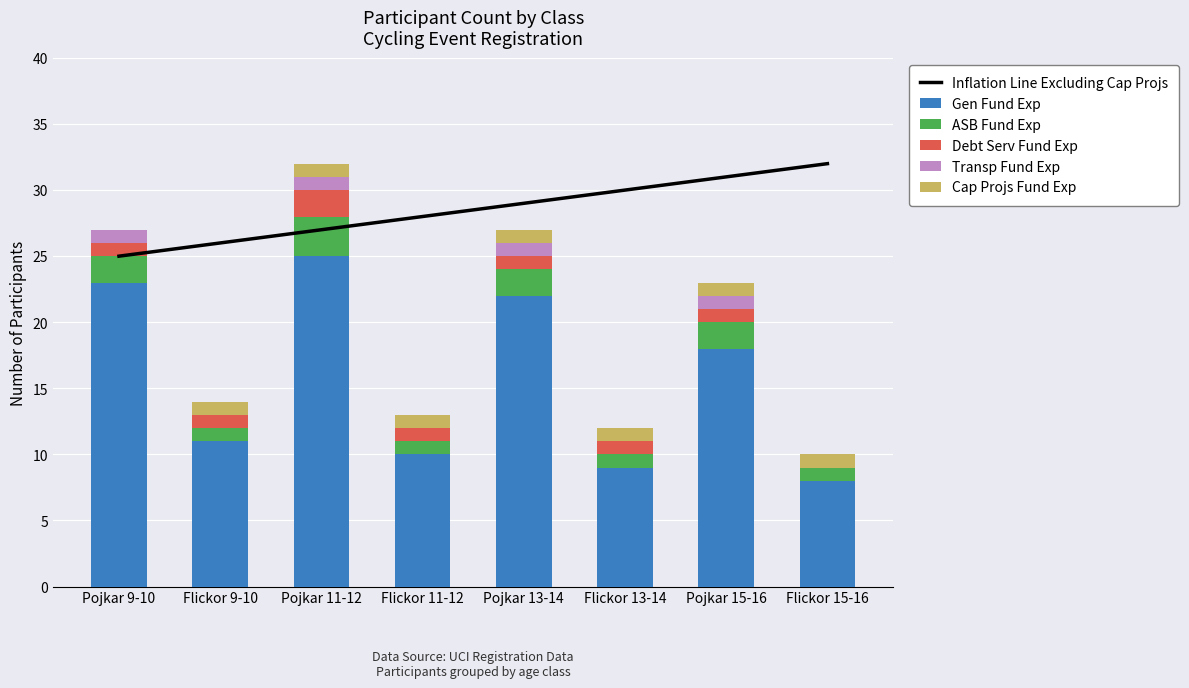

How many data points in Debt Serv Fund Exp are less than 1?

1